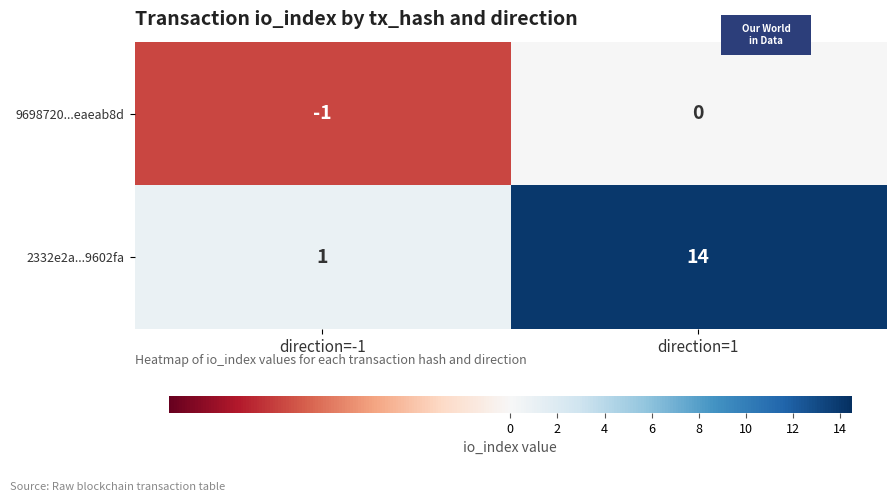

Which series has the largest total across all categories?

2332e2a...9602fa